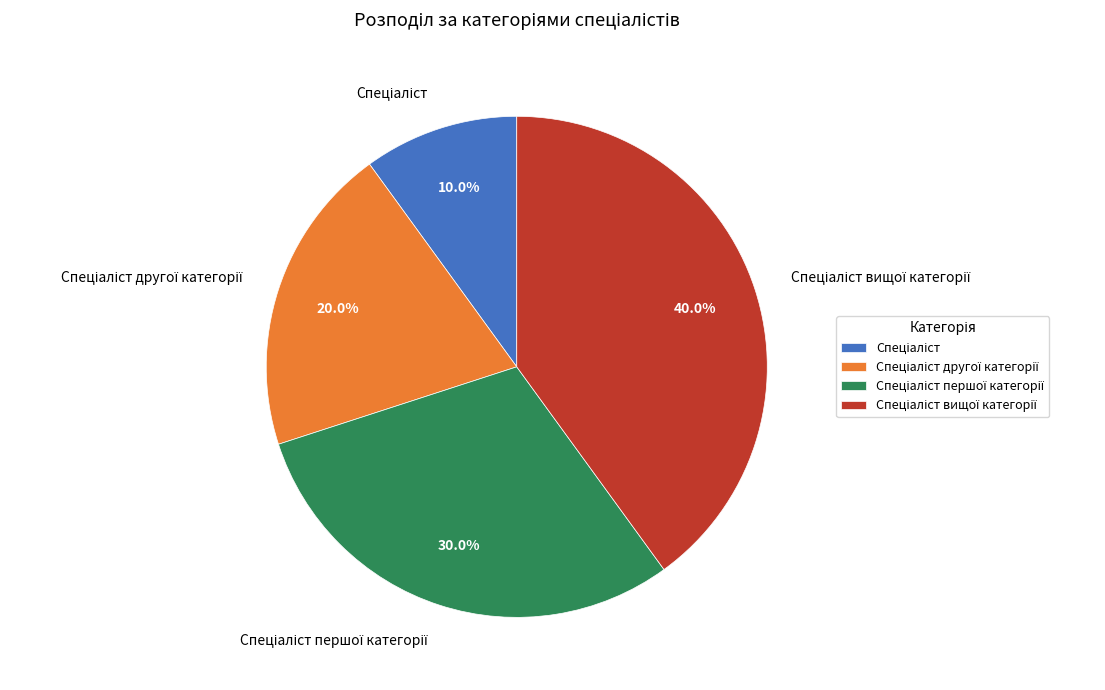

How many slices are in this pie chart?

4